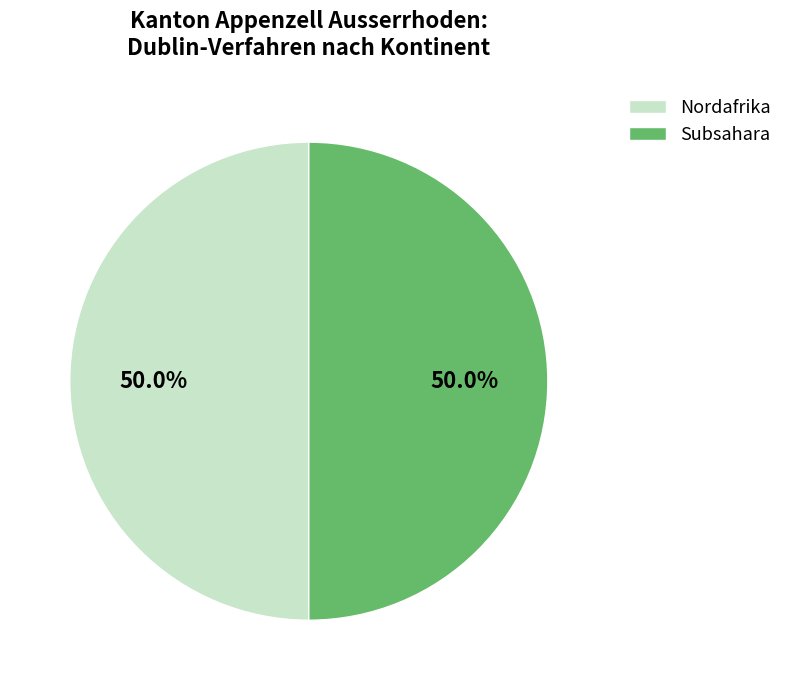

What portion of the pie excludes Subsahara?

50.0%